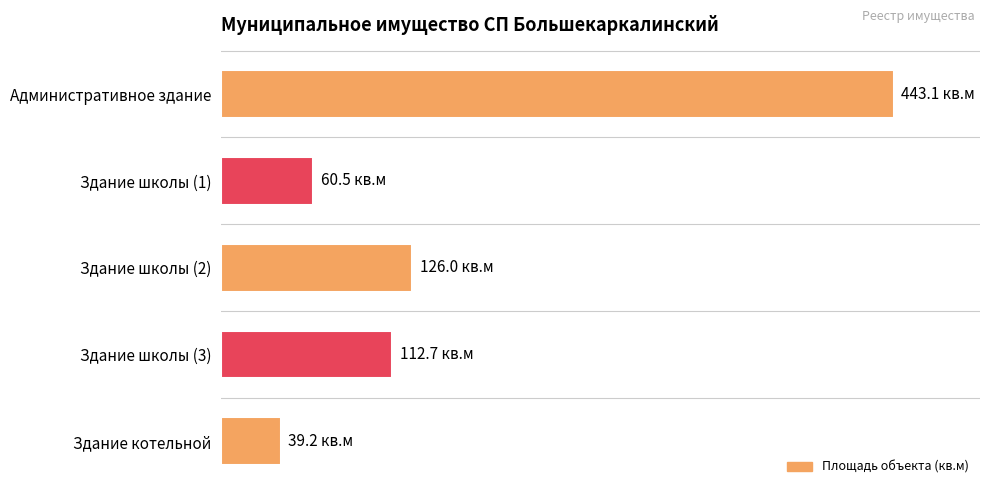

Which label corresponds to the smallest value in the chart?

Здание котельной